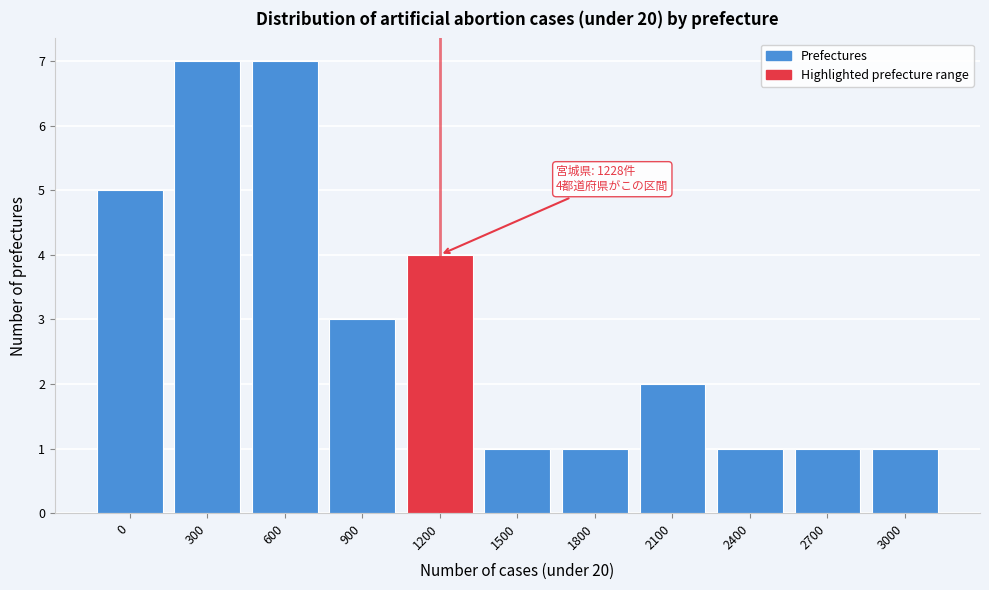

Reading left to right, what are all the values shown in this chart?

0=5	300=7	600=7	900=3	1200=4	1500=1	1800=1	2100=2	2400=1	2700=1	3000=1